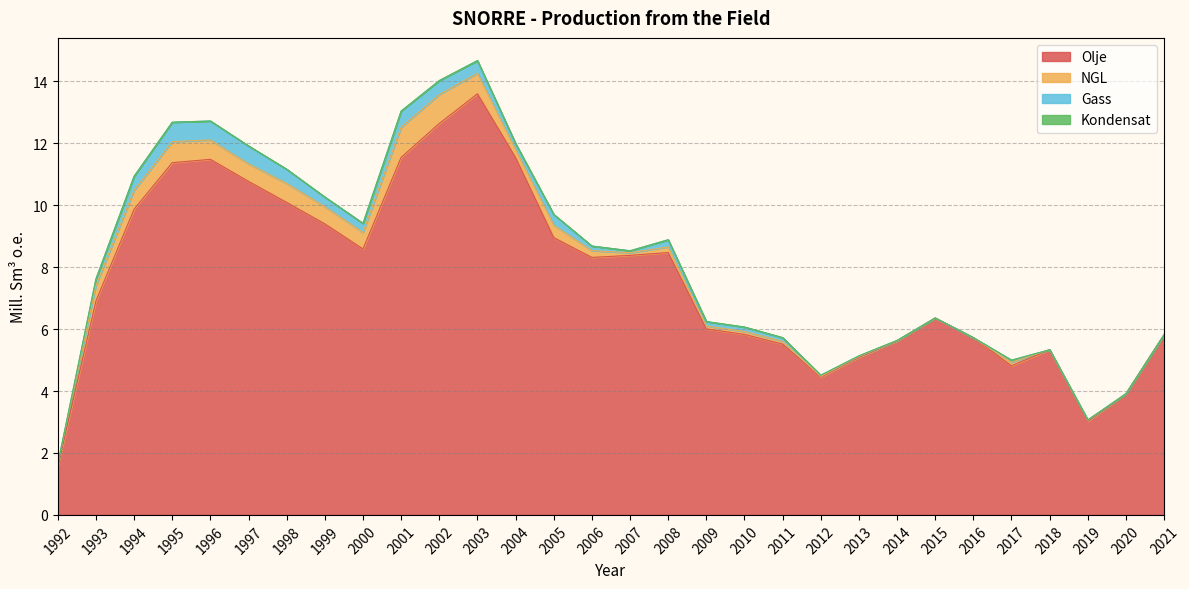

Rank the categories by Gass value from highest to lowest.

1995, 1996, 1997, 2001, 1998, 1994, 2002, 2003, 2005, 1999, 2000, 2008, 1993, 2004, 2006, 2009, 2010, 2011, 2017, 2007, 2012, 2013, 2019, 2014, 1992, 2015, 2016, 2018, 2020, 2021